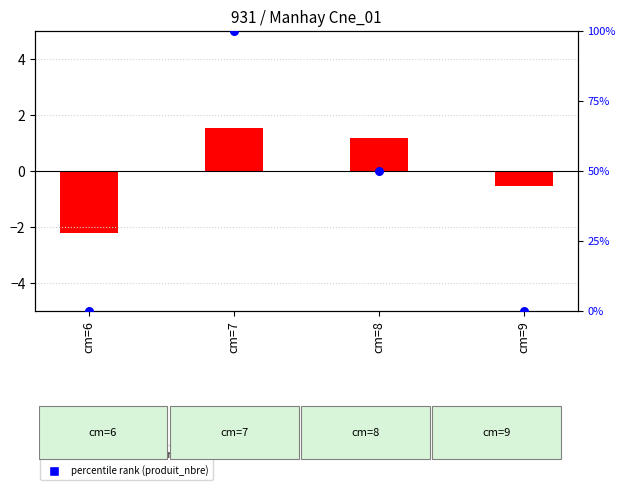

What is the change in value from cm=6 to cm=7?

+100.0